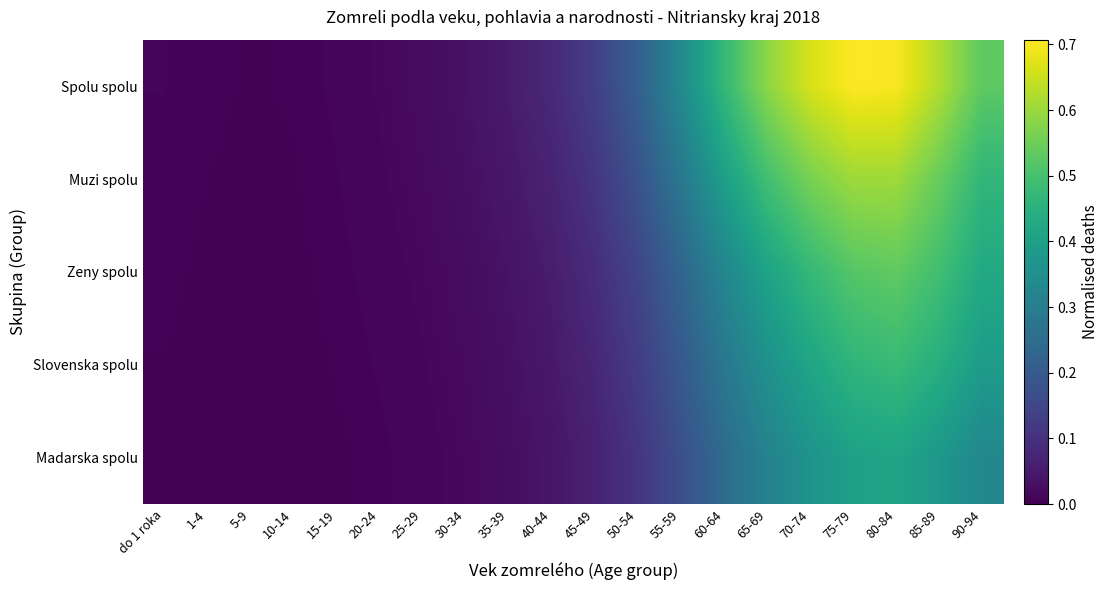

List the series in order of their overall mean, highest first.

Spolu spolu, Muzi spolu, Zeny spolu, Slovenska spolu, Madarska spolu